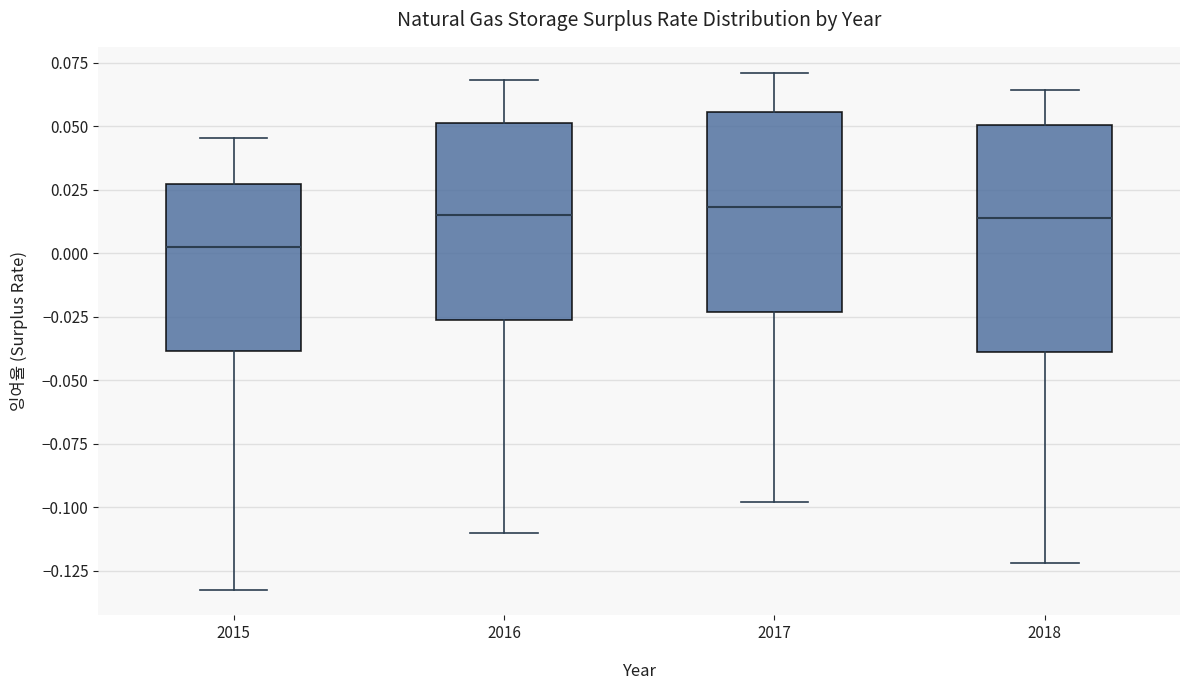

Where does the lower whisker of the box at x = 2018 end on the y-axis? The values are not printed on the chart, so give them approximately, as read against the axis.

-0.120